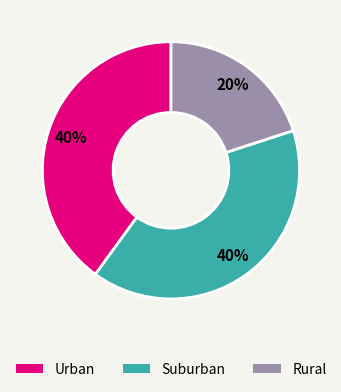

Is there a majority slice in this chart?

No